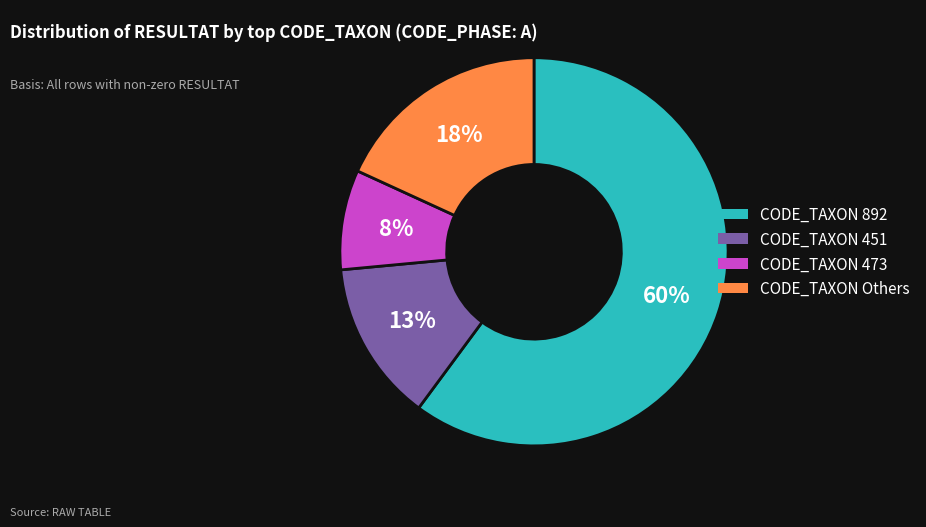

To the nearest percent, what is the average slice percentage?

25%